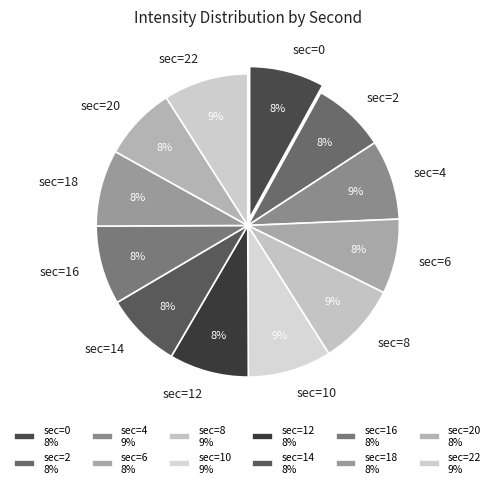

To the nearest percent, what portion does sec=0 represent?

8%